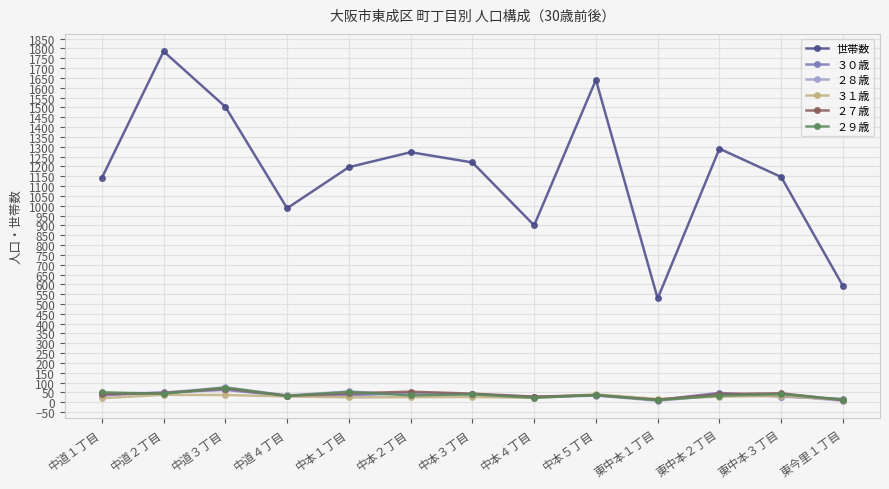

What is the total value across all series at 中道４丁目?

1150